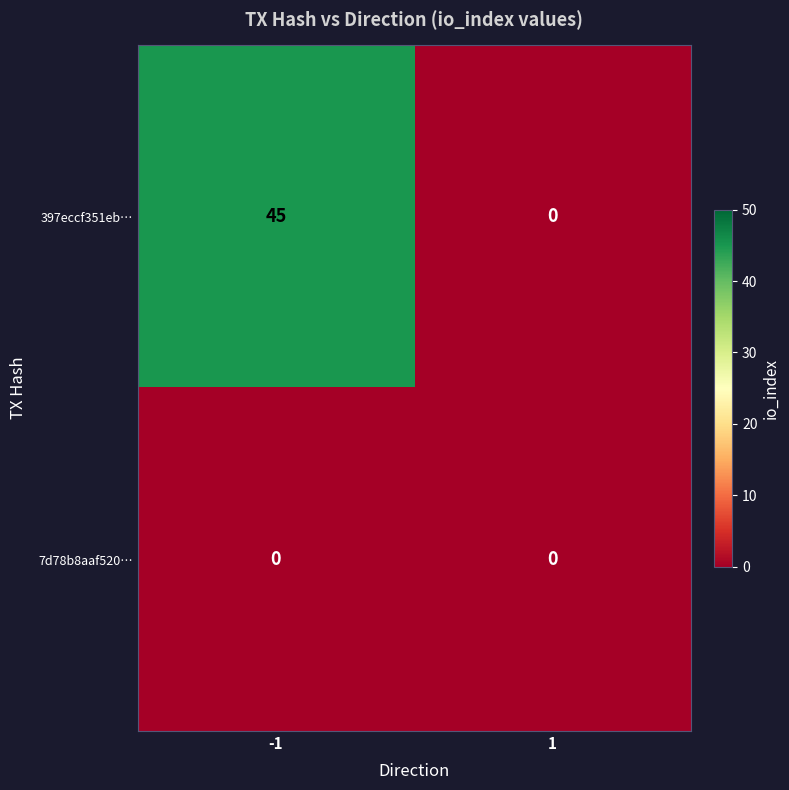

True or false: 397eccf351eb… has a value of 13 at -1.

False